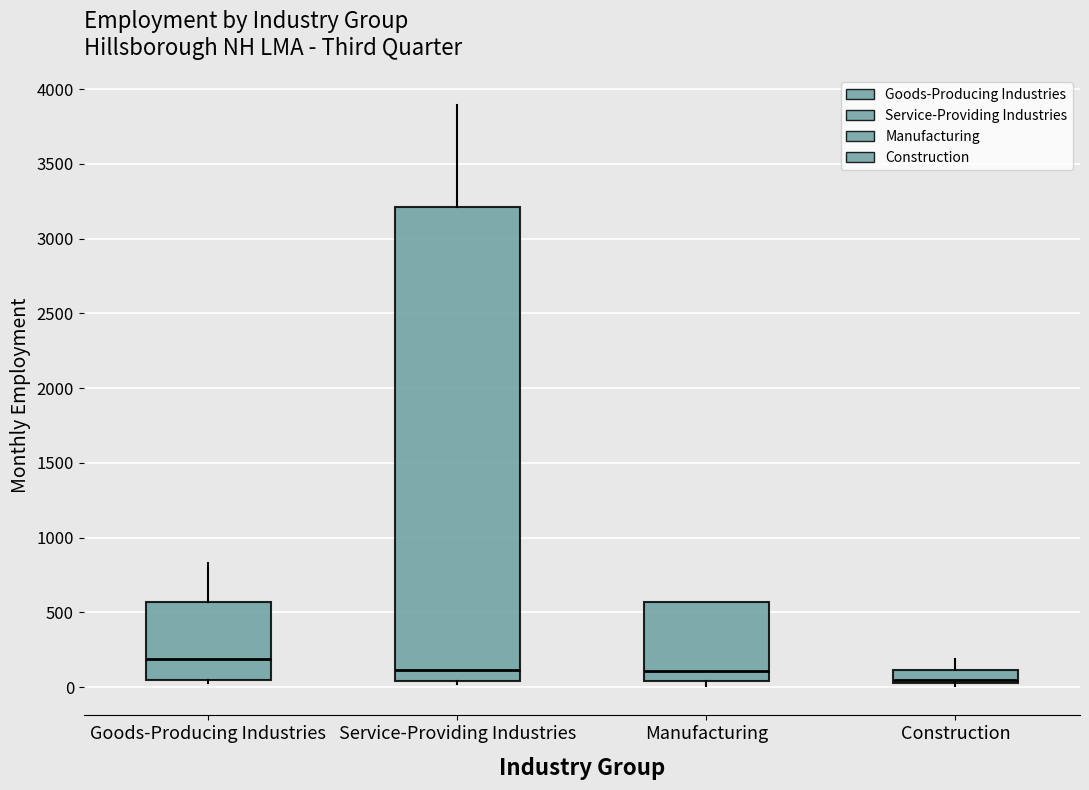

Reading left to right, read every box against the y-axis: the position of its median line, the range the box covers, and the ends of its whiskers. The values are not printed on the chart, so give them approximately, as read against the axis.

Goods-Producing Industries: median 200, box 50 to 550, whiskers 50 (just below the box's lower edge) to 850
Service-Providing Industries: median 100, box 50 to 3200, whiskers 0 to 3900
Manufacturing: median 100, box 50 to 550, whiskers 0 to 550
Construction: median 50 (just above the box's lower edge), box 50 to 100, whiskers 0 to 200